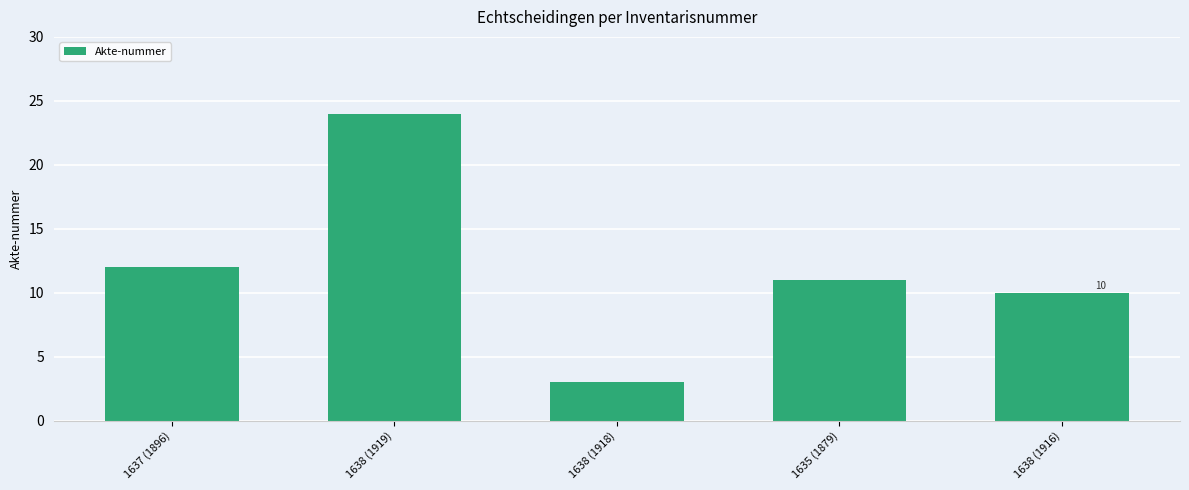

List the labels in order of value, largest first.

1638 (1919), 1637 (1896), 1635 (1879), 1638 (1916), 1638 (1918)